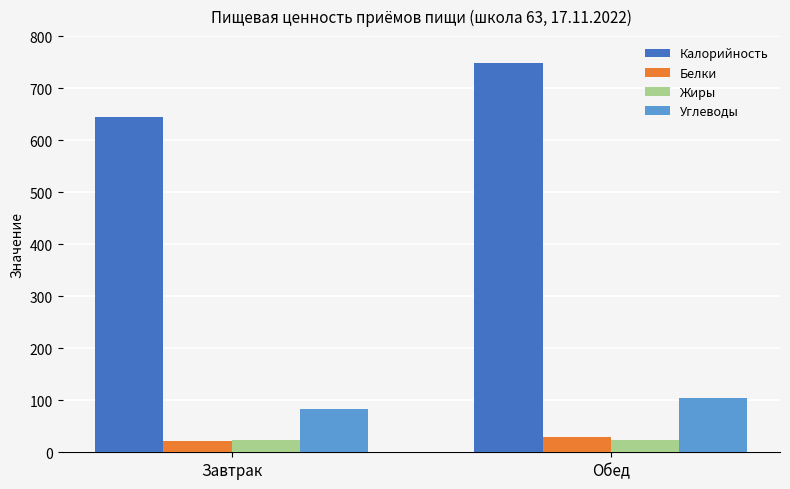

What is the total value across all series at Обед?

904